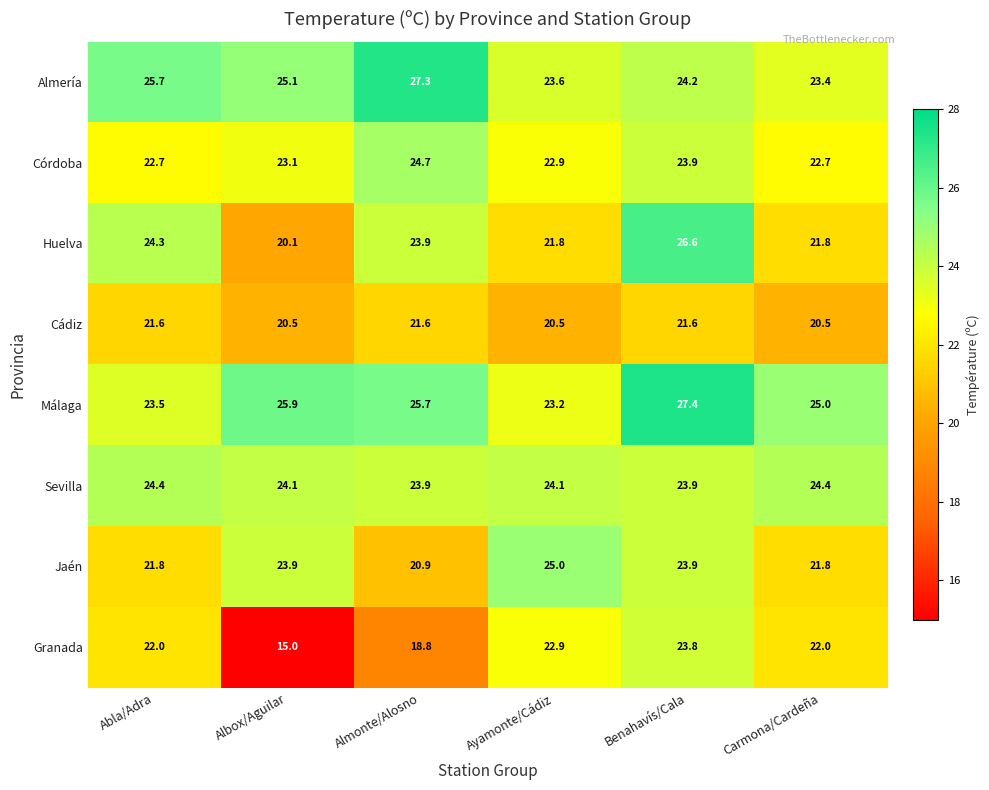

Which category has the lowest value across all series?

Albox/Aguilar